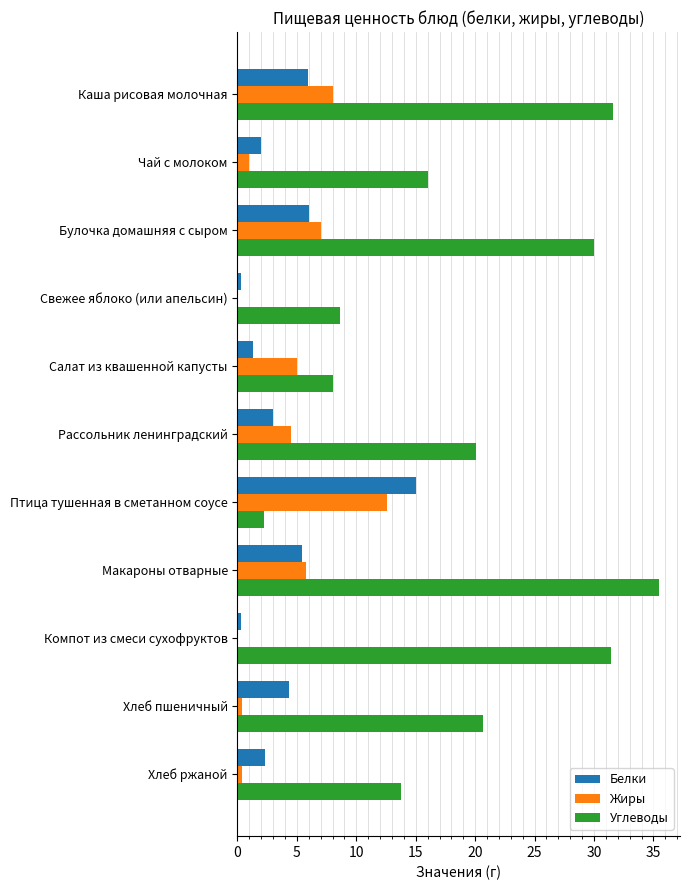

Which series changed the most between Каша рисовая молочная and Птица тушенная в сметанном соусе?

Углеводы